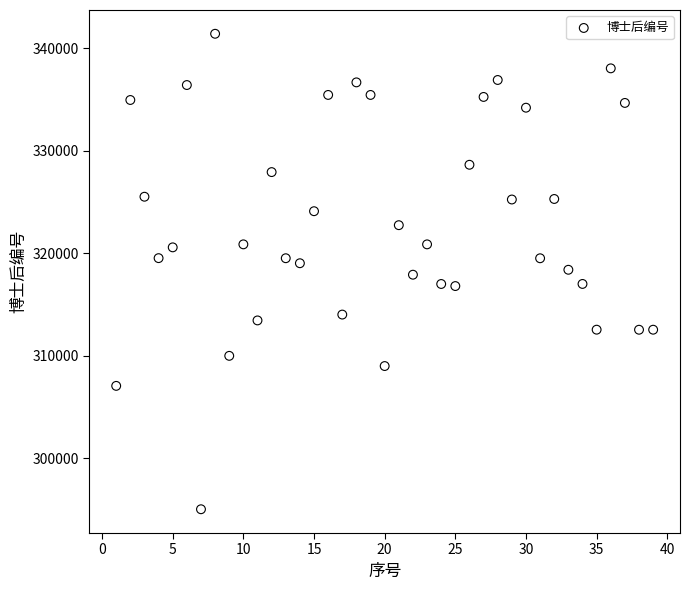

What is the range of Y values (max minus min)?

46386